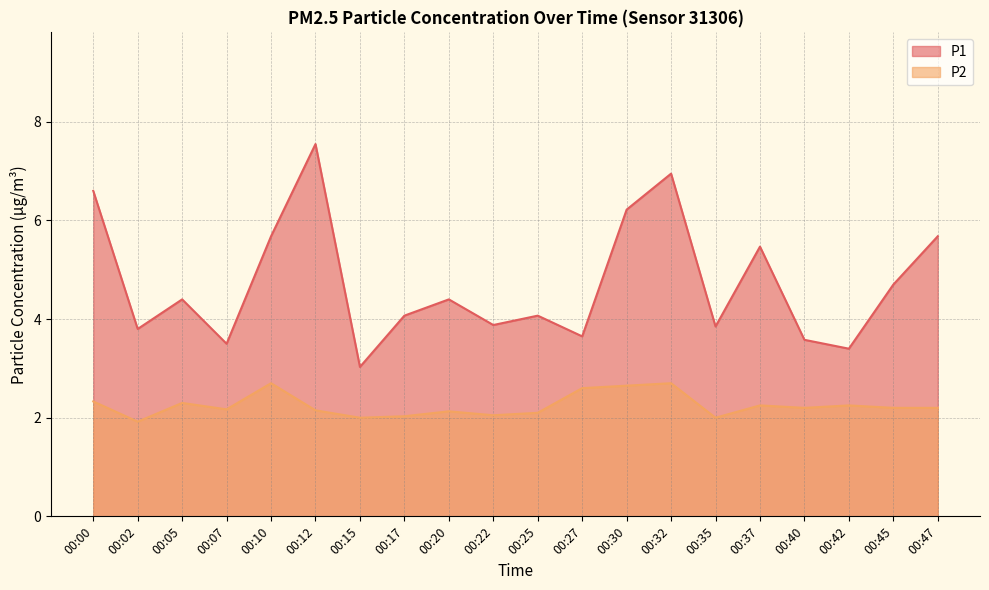

At 00:10, list the series in order from largest to smallest.

P1, P2